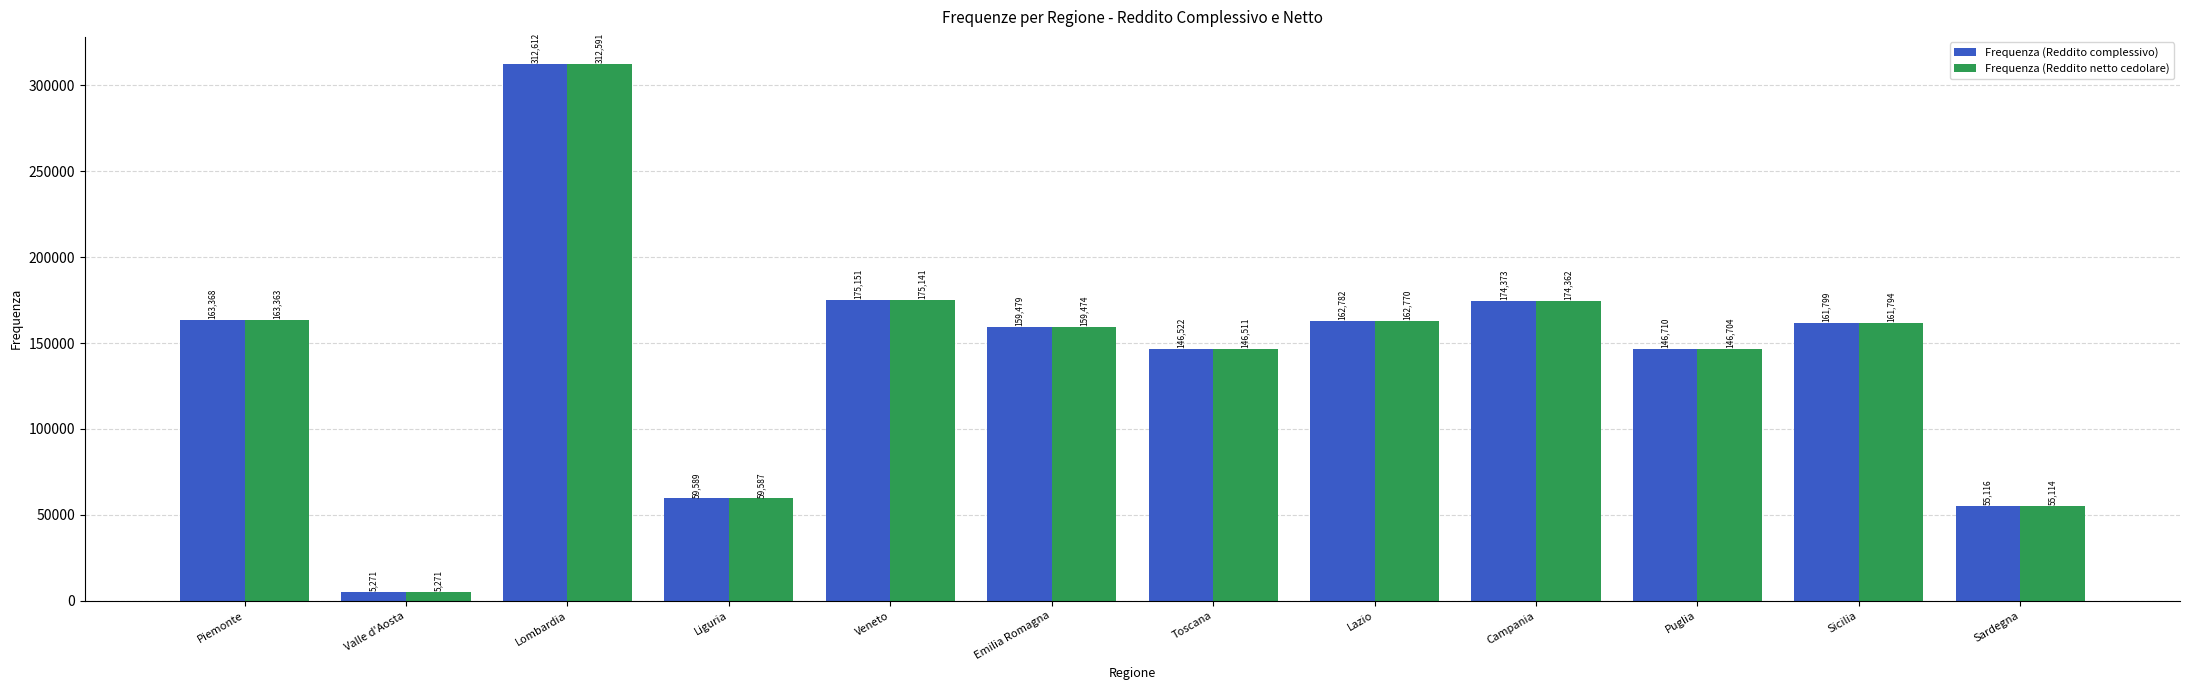

Is the value of Frequenza (Reddito complessivo) at Piemonte greater than the value of Frequenza (Reddito netto cedolare) at Piemonte?

Yes